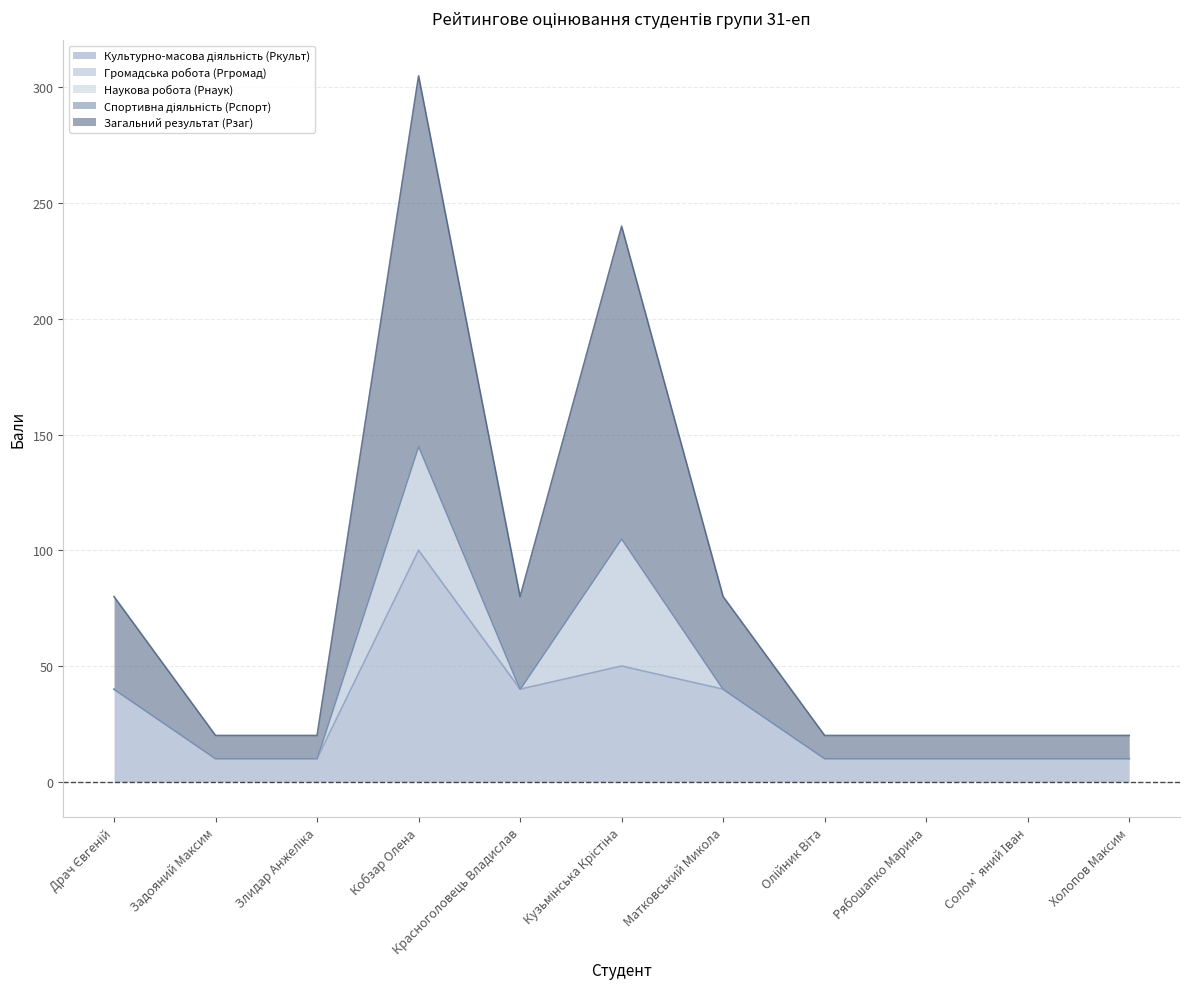

What is the value of the Загальний результат (Рзаг) point at the 5th from the left?

40